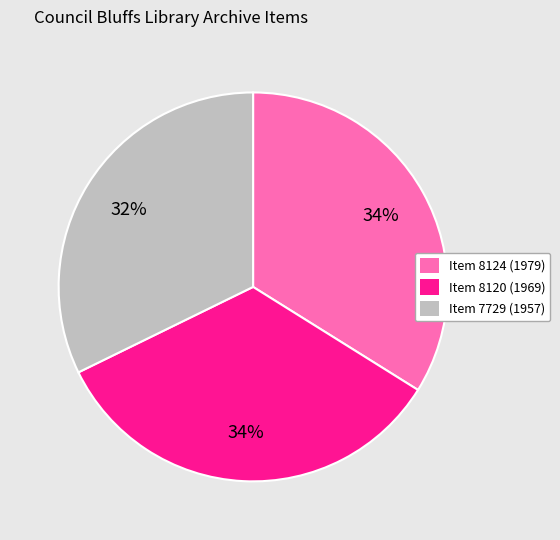

Which category has the smallest portion of the pie?

Item 7729 (1957)